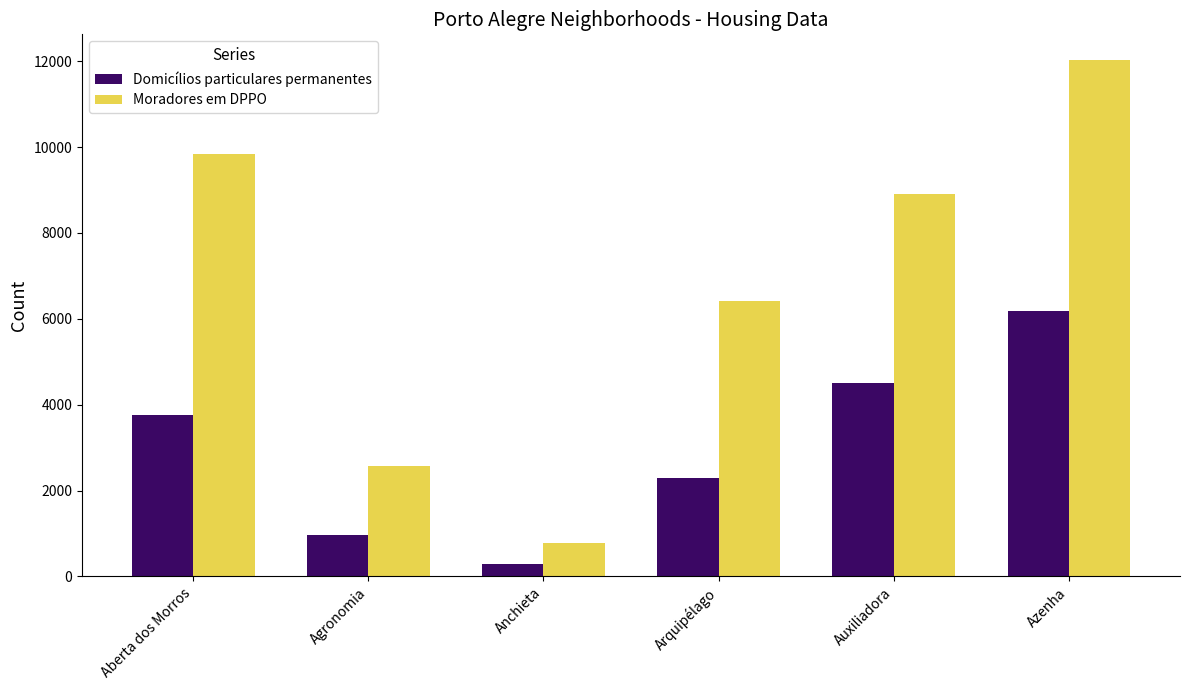

What value does the Moradores em DPPO series have at Azenha, to the nearest 50?

12050